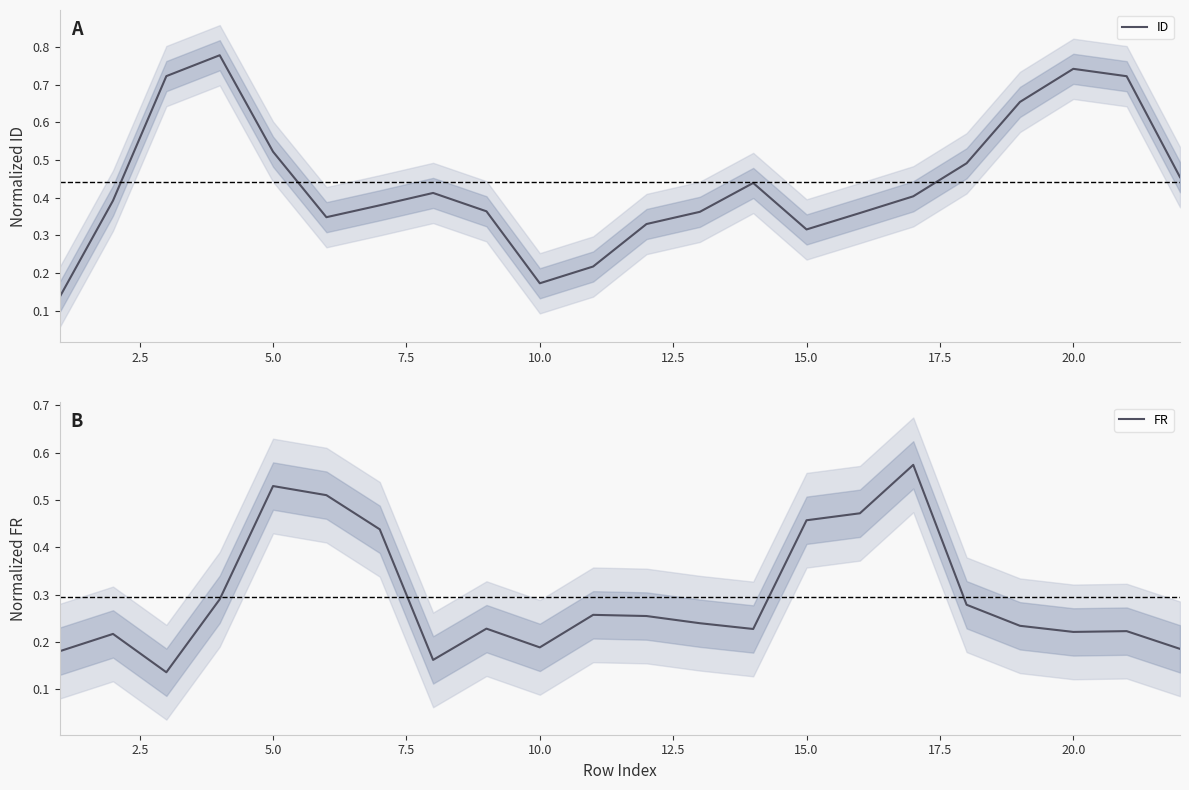

What is the average value of the FR series?

0.3